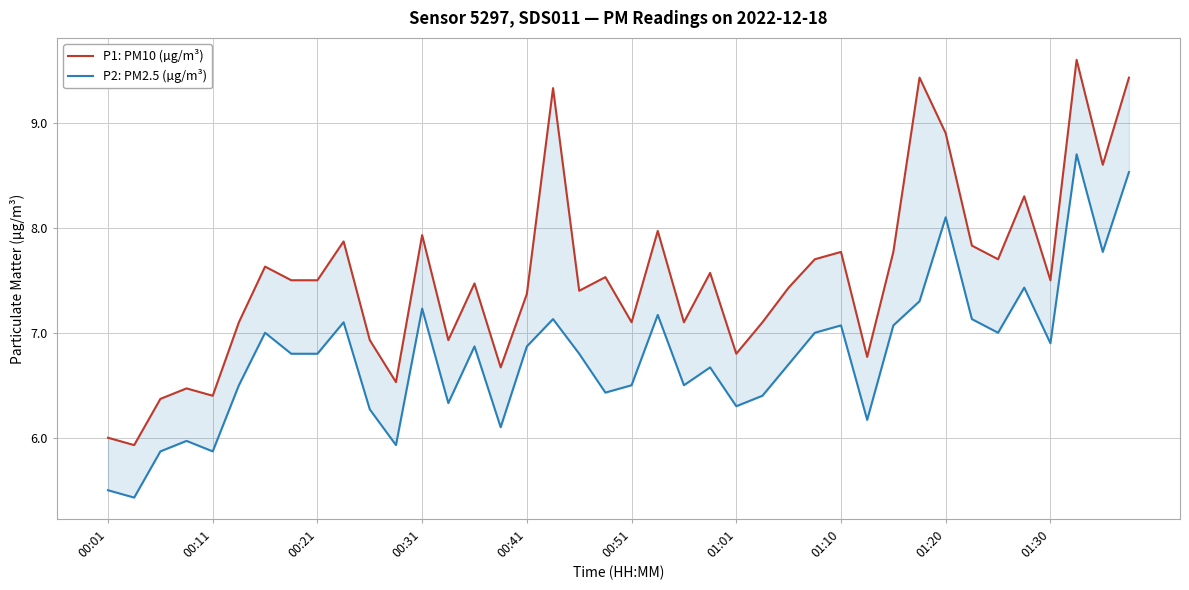

True or false: P1: PM10 (µg/m³) and P2: PM2.5 (µg/m³) intersect in this chart.

False